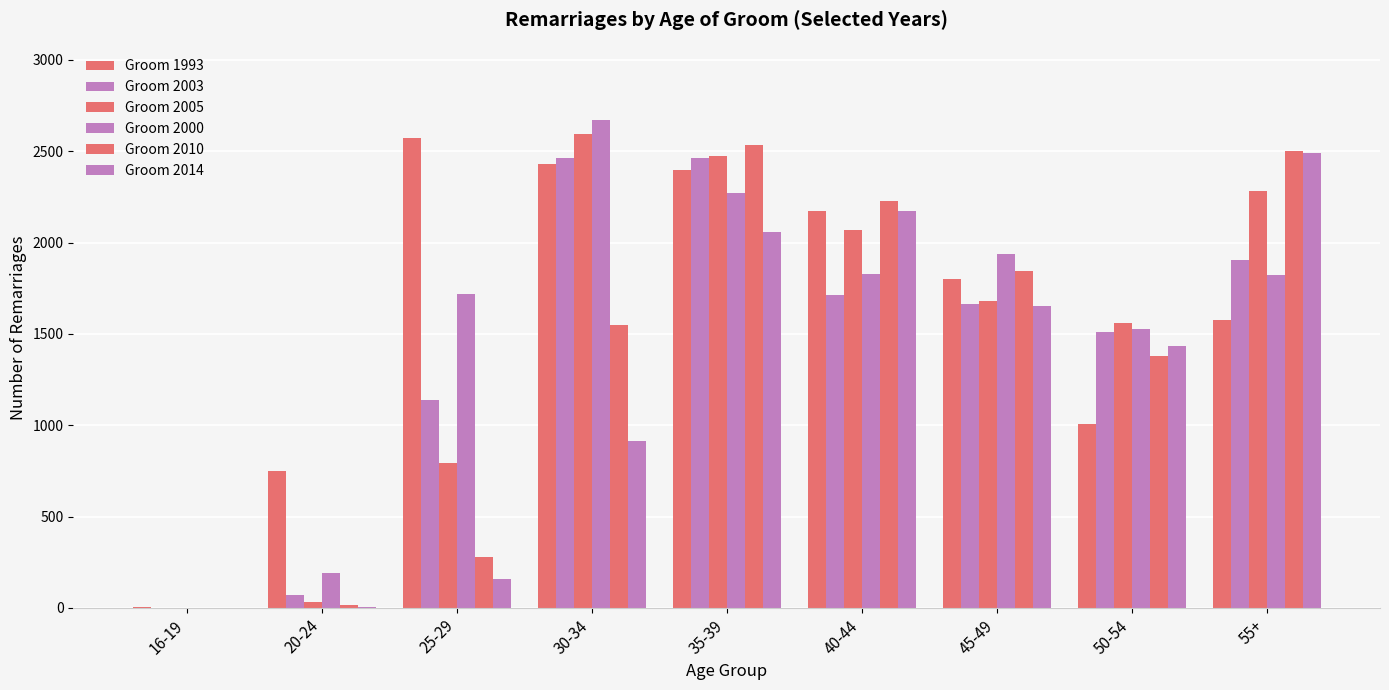

Which series has the widest spread of values?

Groom 2000